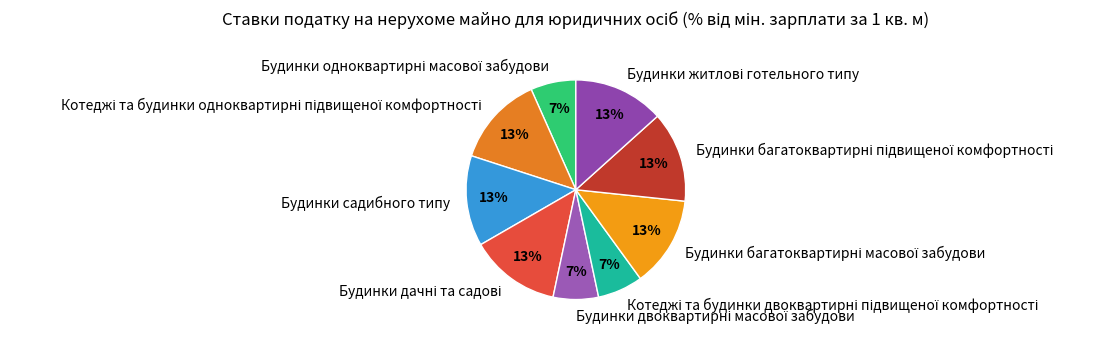

Is there any slice that represents more than half of the pie?

No